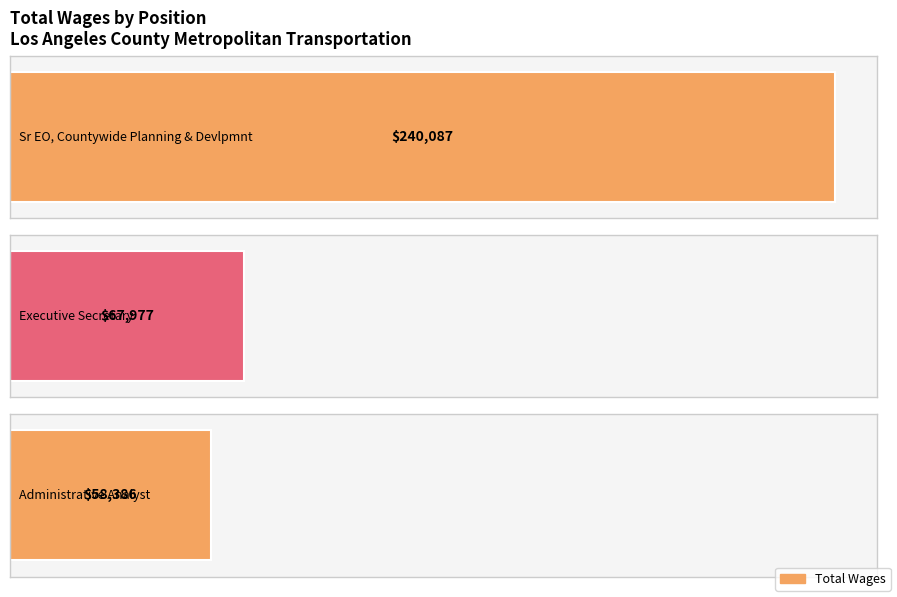

Between Administrative Analyst and Executive Secretary, which is larger?

Executive Secretary